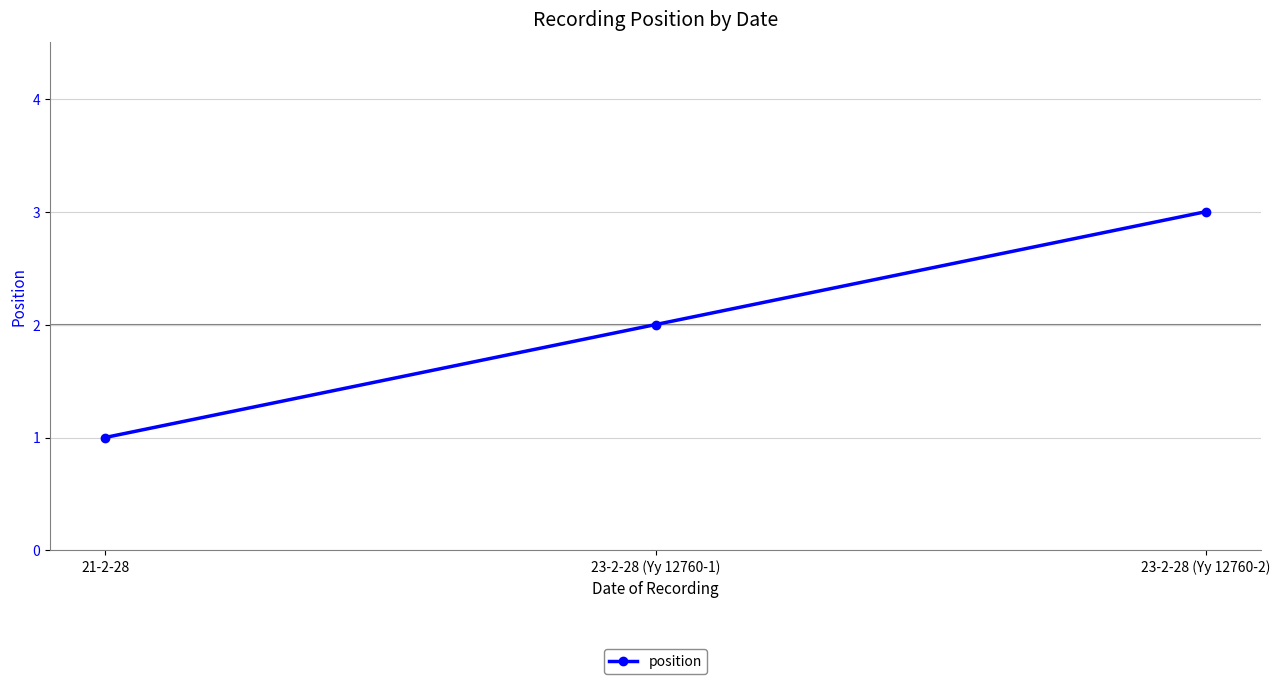

Between 23-2-28 (Yy 12760-1) and 21-2-28, which is larger?

23-2-28 (Yy 12760-1)